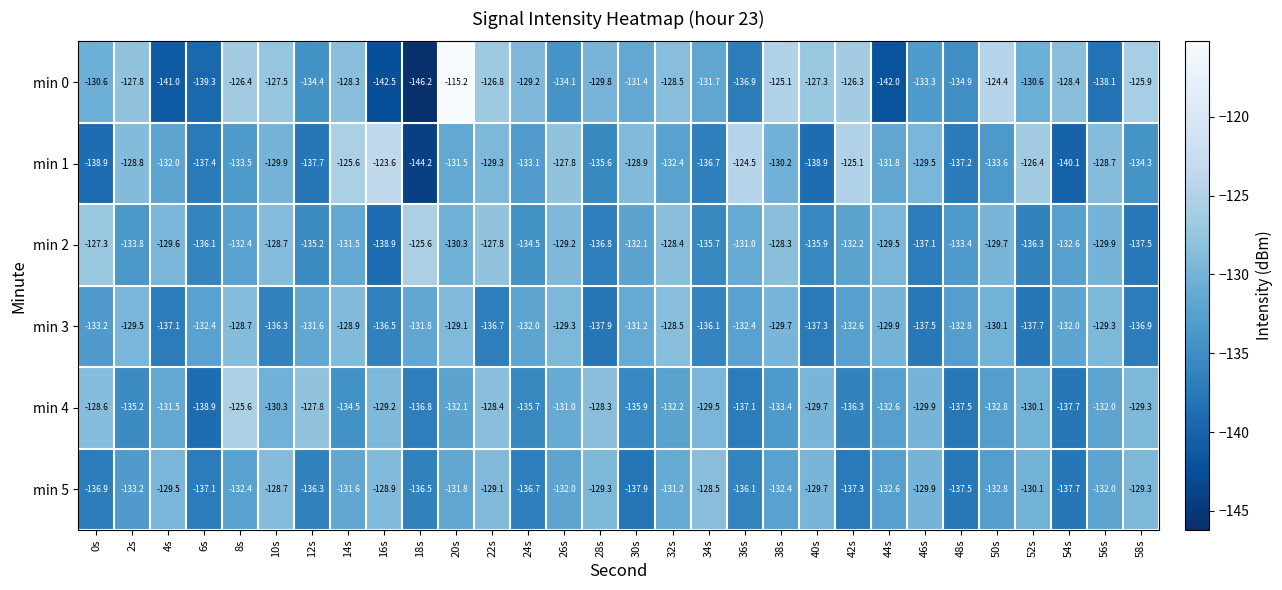

At 34s, list the series in order from largest to smallest.

min 5, min 4, min 0, min 2, min 3, min 1